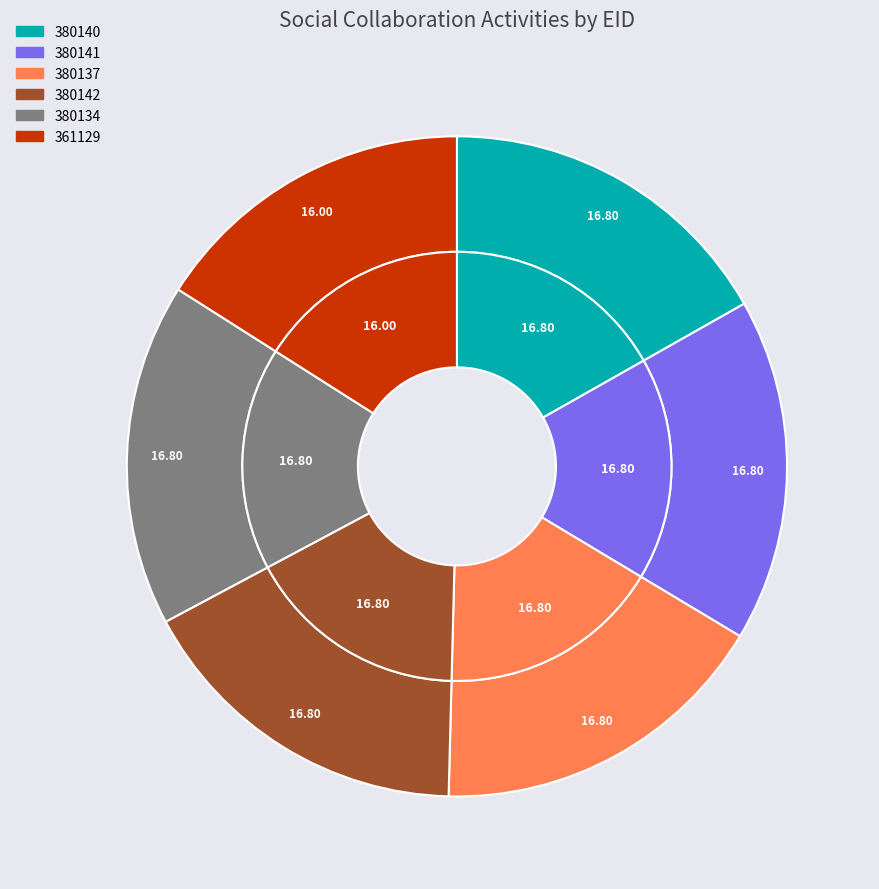

To the nearest percent, what portion does 380134 represent?

17%